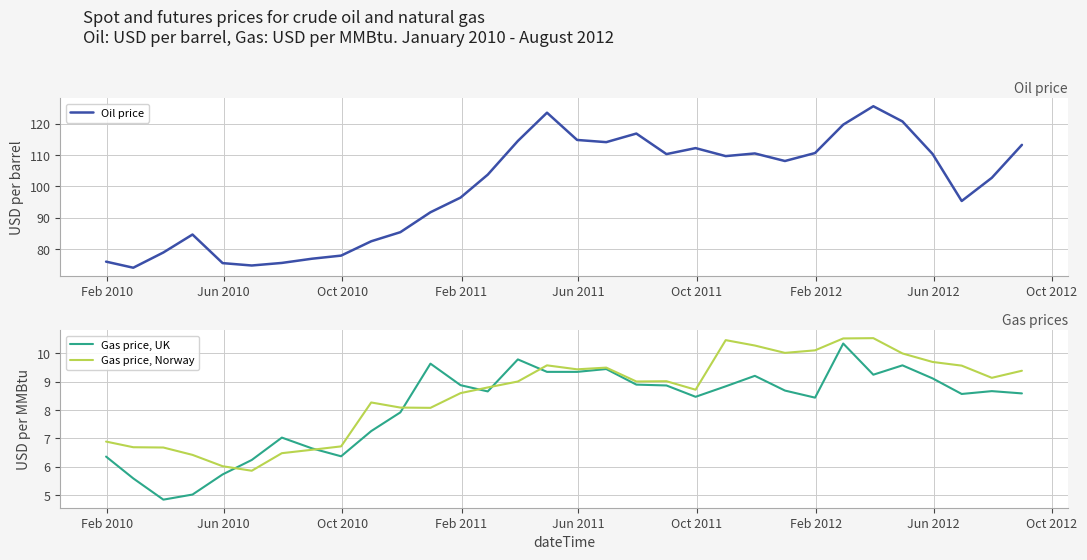

What is the maximum value for Oil price?

125.6